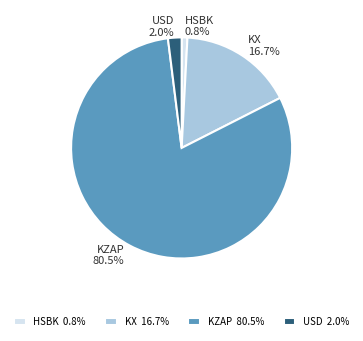

The HSBK slice represents 1% of the pie. True or false?

True